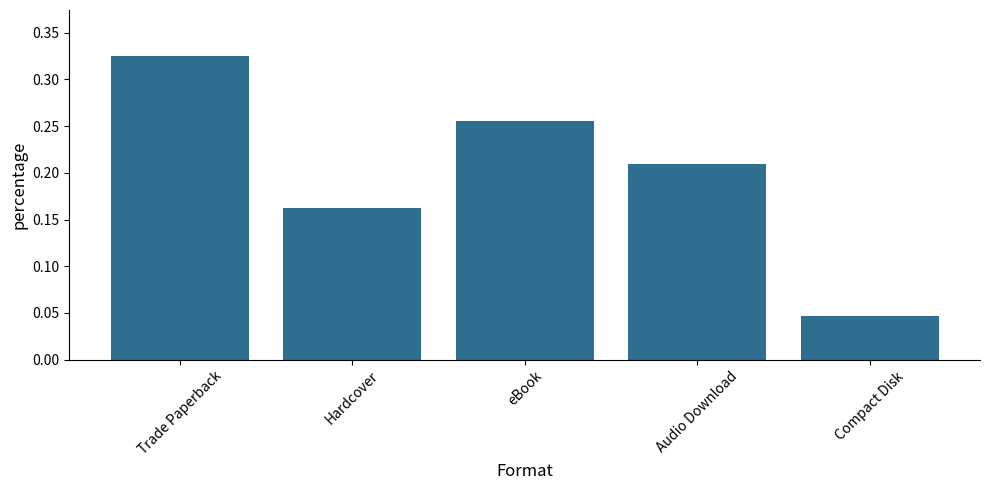

Count the values in the range 0 to 1.

5